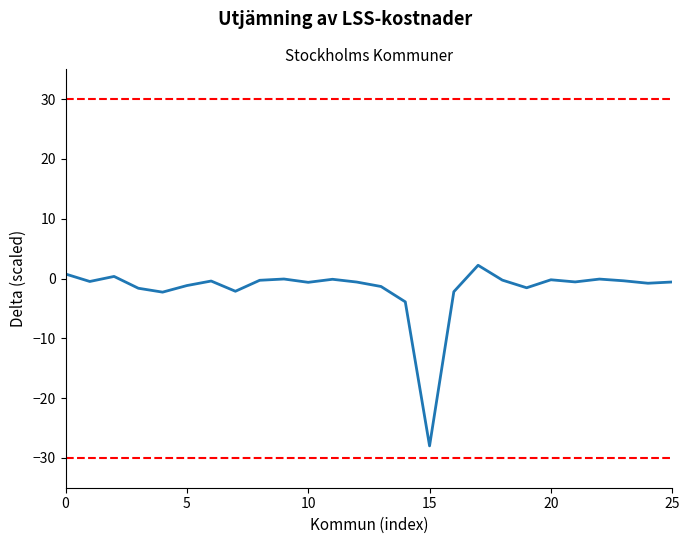

What is the difference between the maximum and minimum values?

30.2